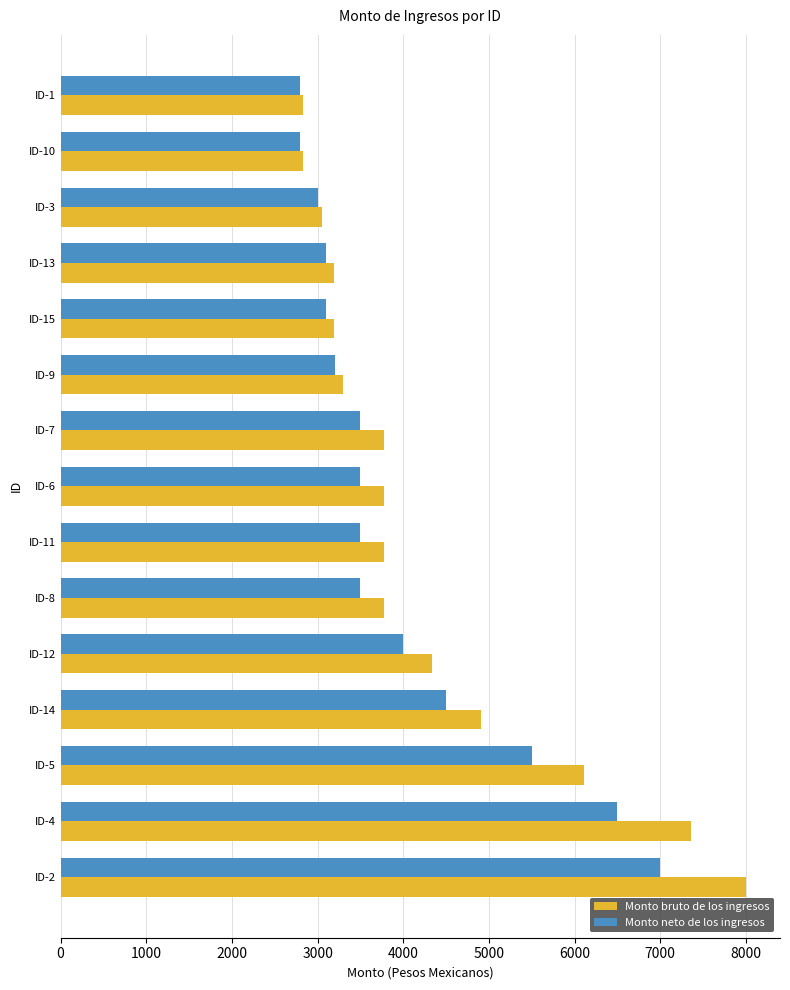

List the series in order of their peak value, highest first.

Monto bruto de los ingresos, Monto neto de los ingresos